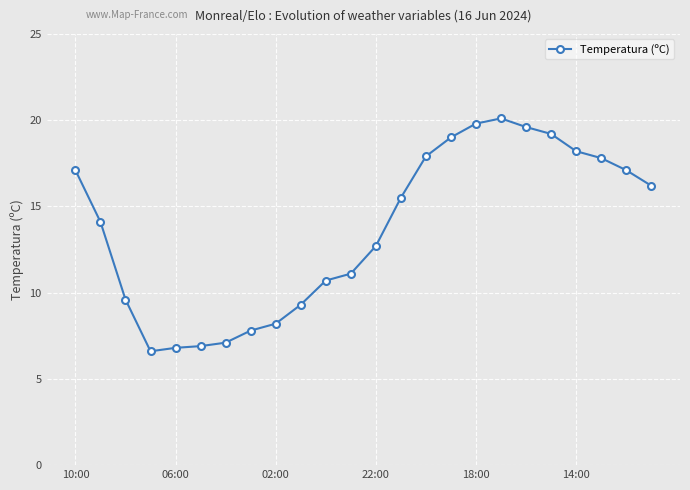

What is the minimum value shown in the chart?

6.6